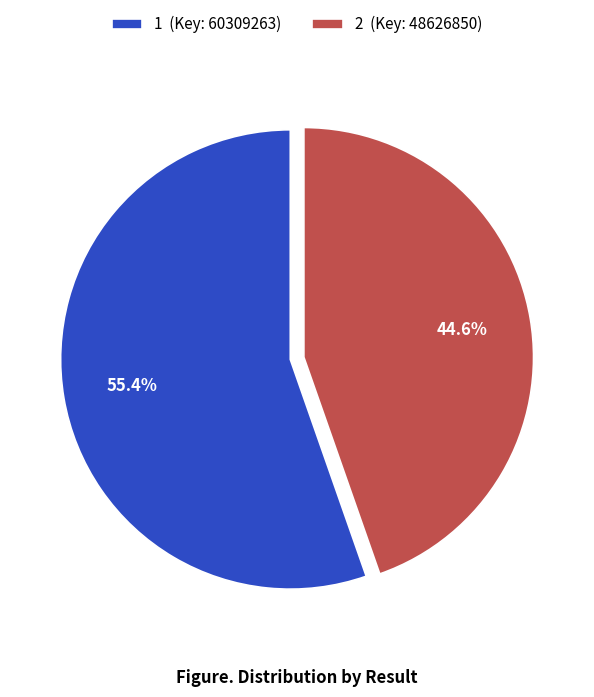

How many segments does this pie chart have?

2